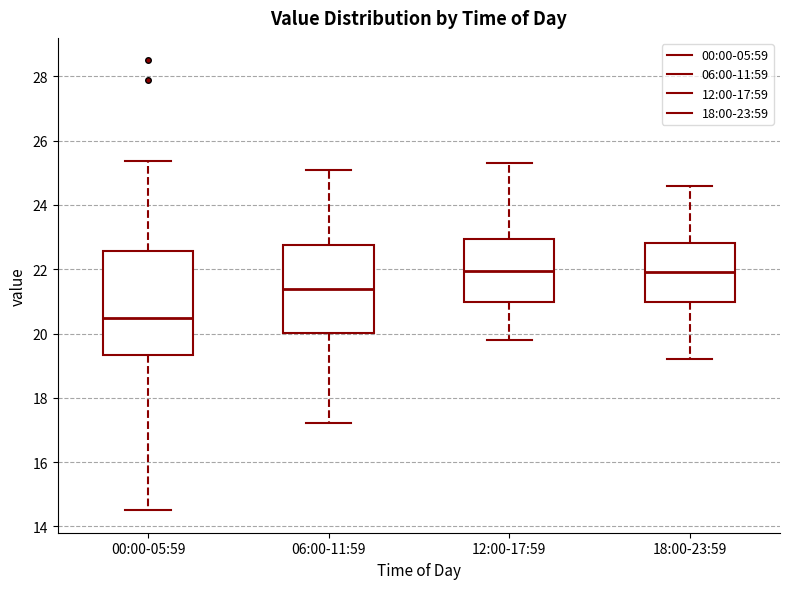

Where is the lower edge of the box for 00:00-05:59 on the y-axis? The values are not printed on the chart, so give them approximately, as read against the axis.

19.4